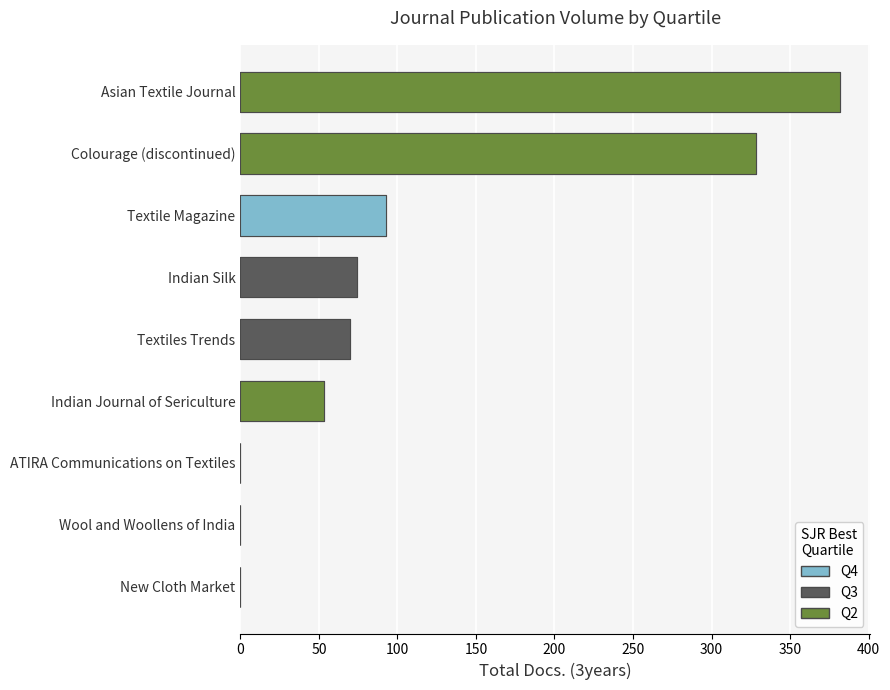

Which has a higher value, Colourage (discontinued) or Textiles Trends?

Colourage (discontinued)